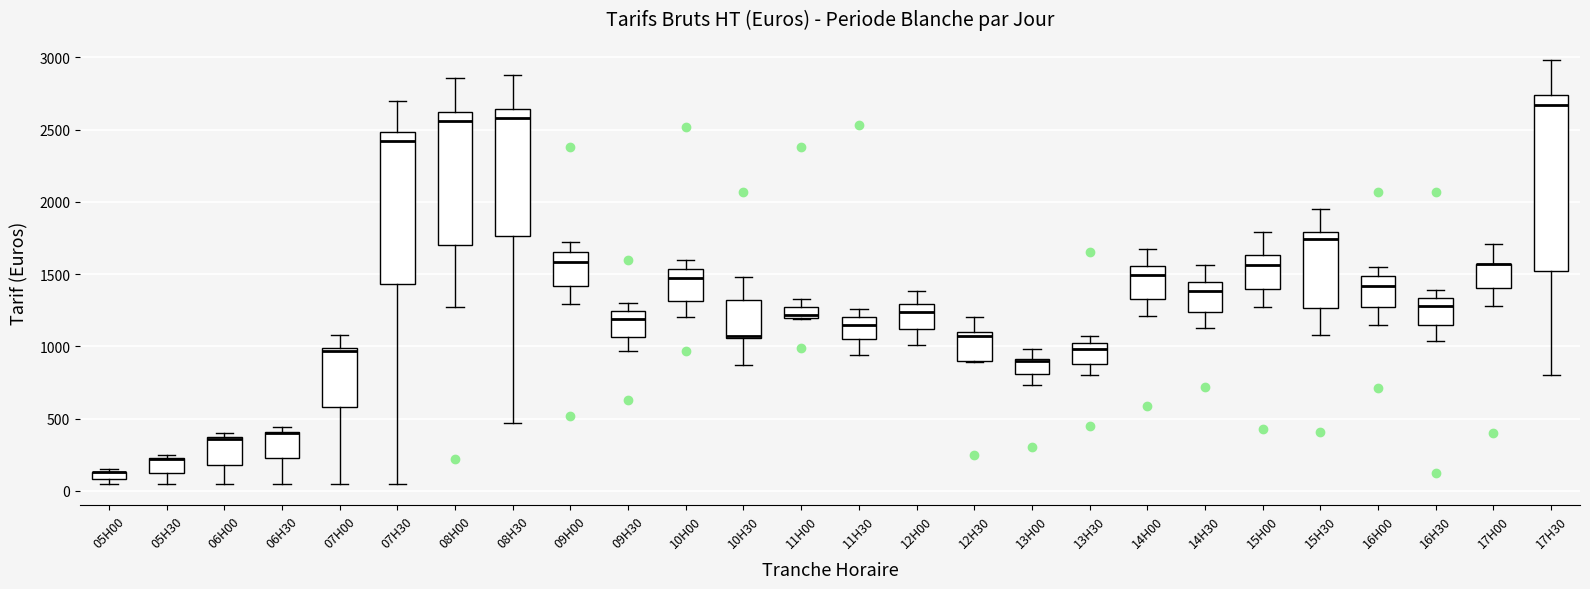

Where is the upper edge of the box for 15H30 on the y-axis? The values are not printed on the chart, so give them approximately, as read against the axis.

1800